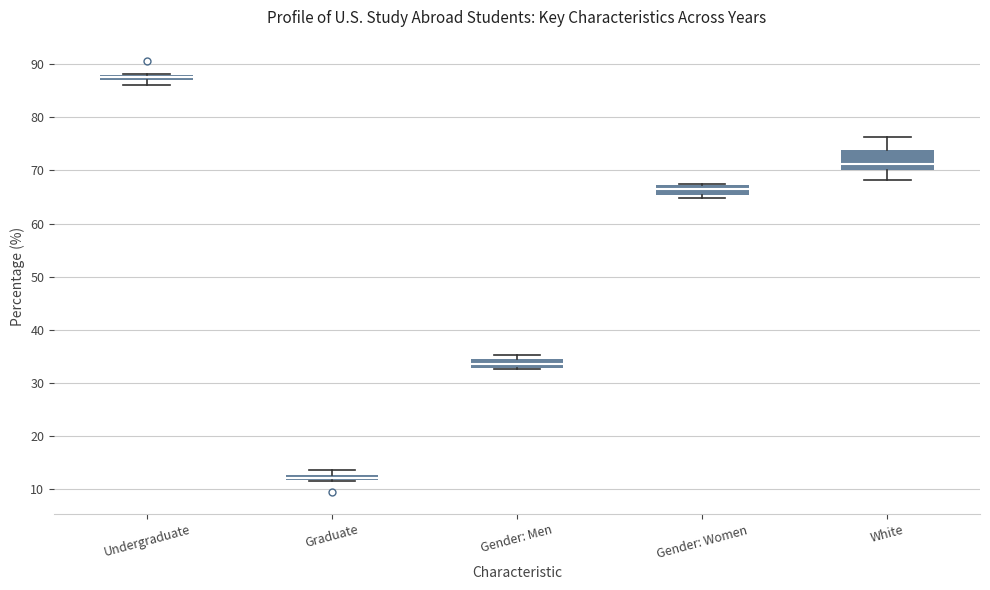

Comparing the boxes themselves (not the whiskers), which one is the tallest?

White